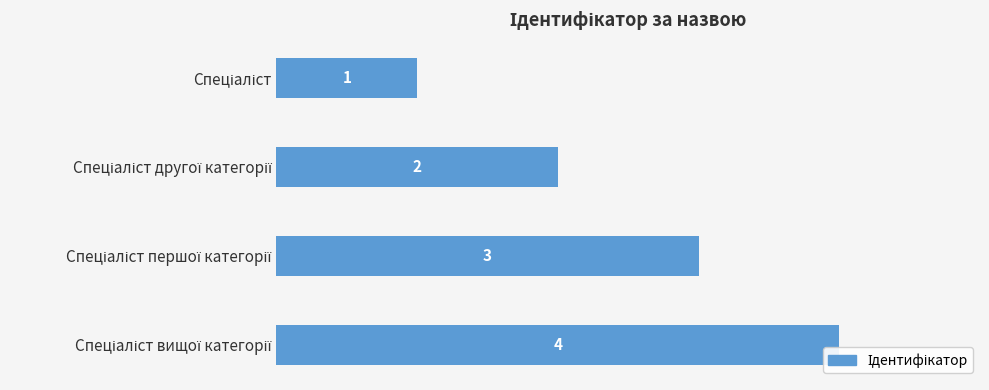

What is the maximum value shown in the chart?

4